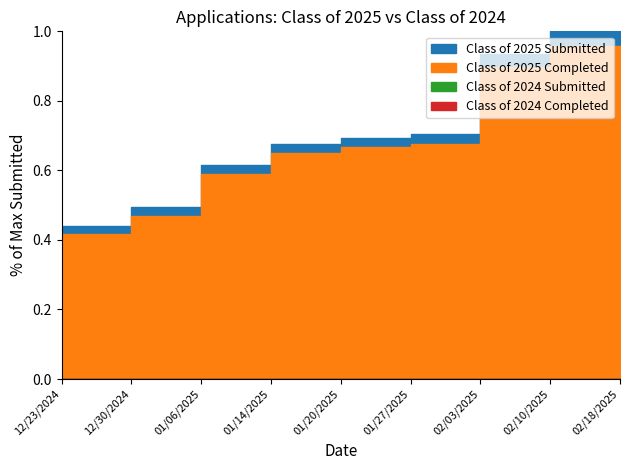

Which series changed the most between 12/23/2024 and 01/20/2025?

Class of 2025 Submitted